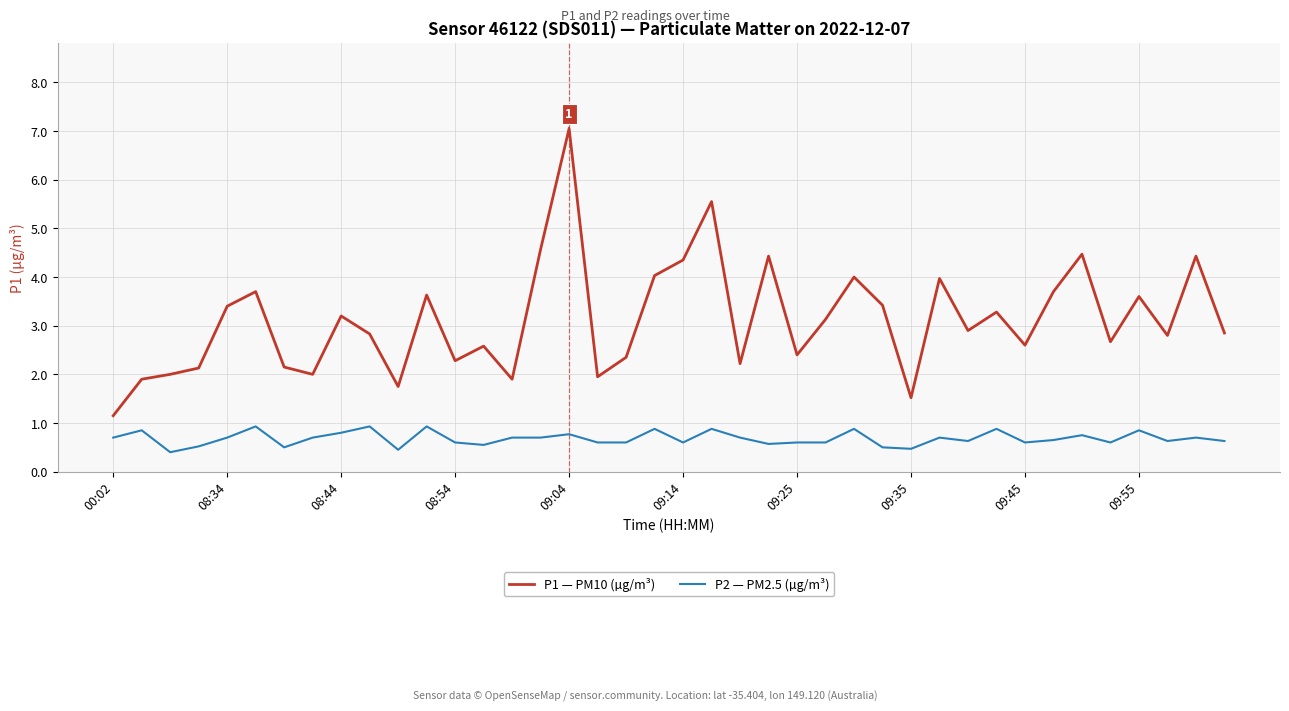

Rank the series by their maximum value, from lowest to highest.

P2 — PM2.5 (µg/m³), P1 — PM10 (µg/m³)